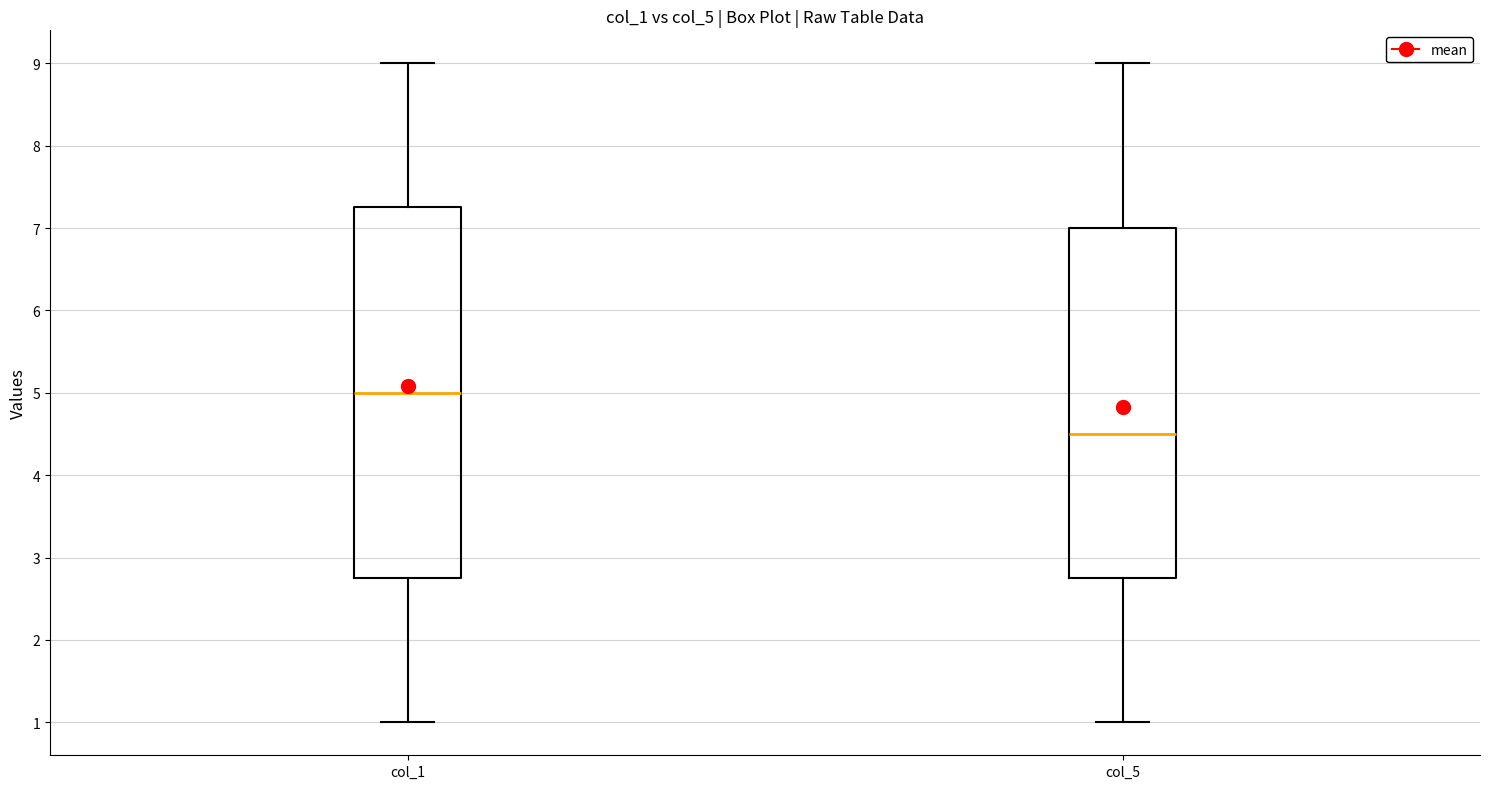

Which box is the tallest, from its lower edge to its upper edge?

col_1